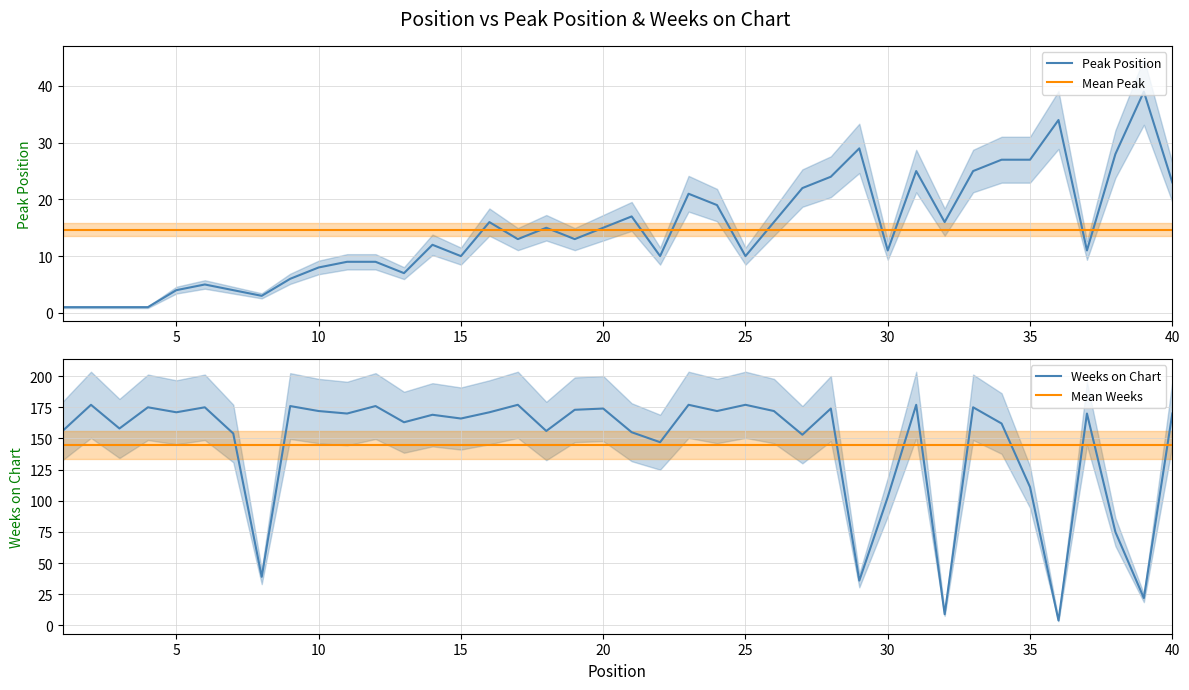

At how many categories does at least one series exceed 74?

40